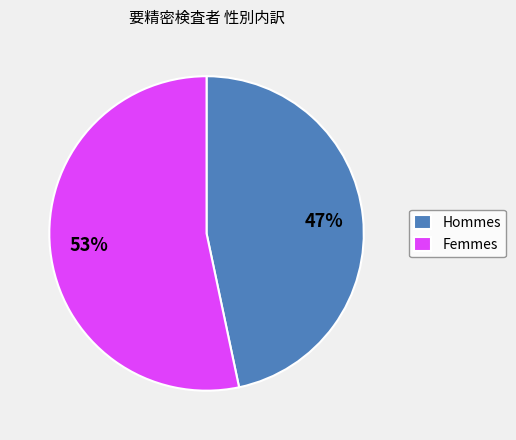

Rank the categories by value from lowest to highest.

Hommes, Femmes